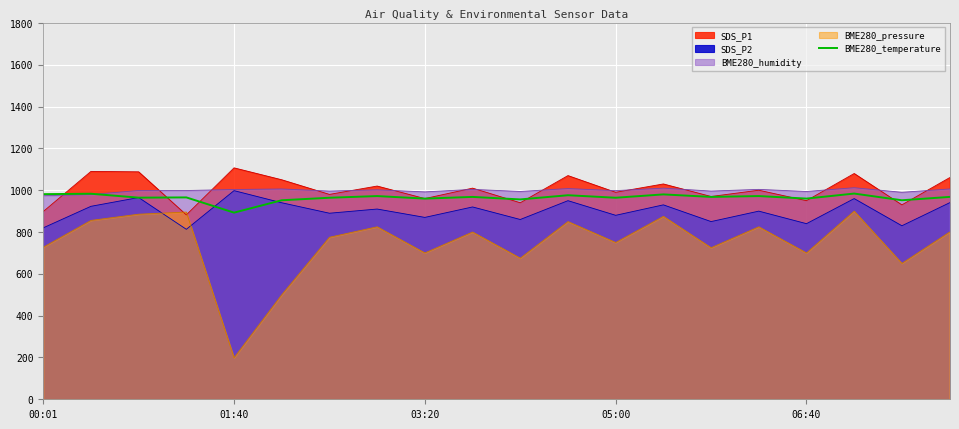

What is the difference between the highest and lowest values at 05:00?

248.0